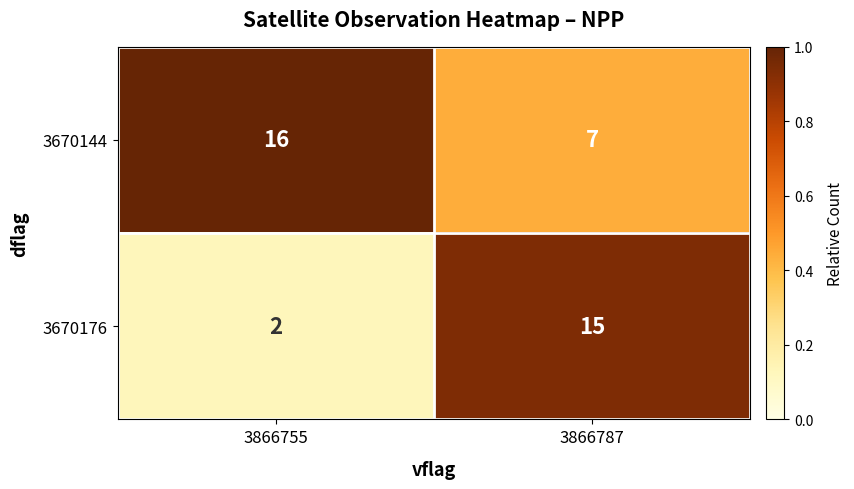

At 3866755, list the series in order from smallest to largest.

3670176, 3670144